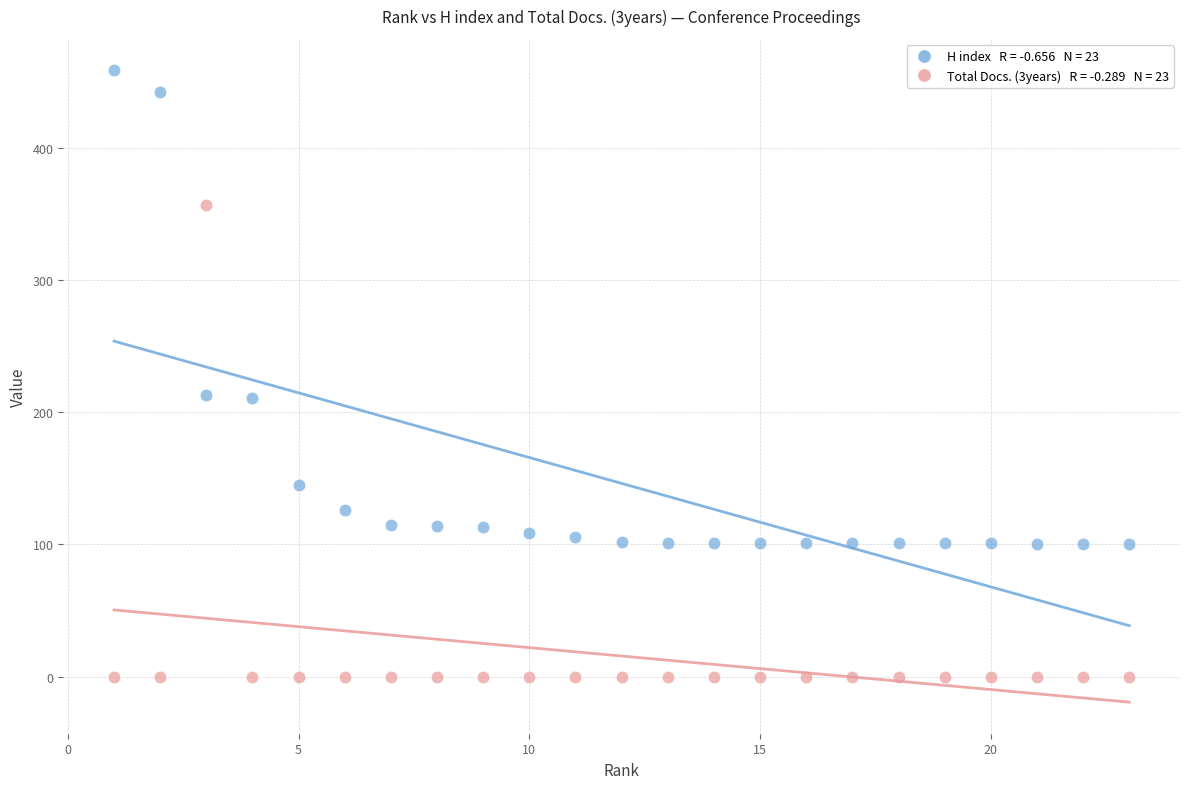

Across all data points, what is the range of X values (max minus min)?

22